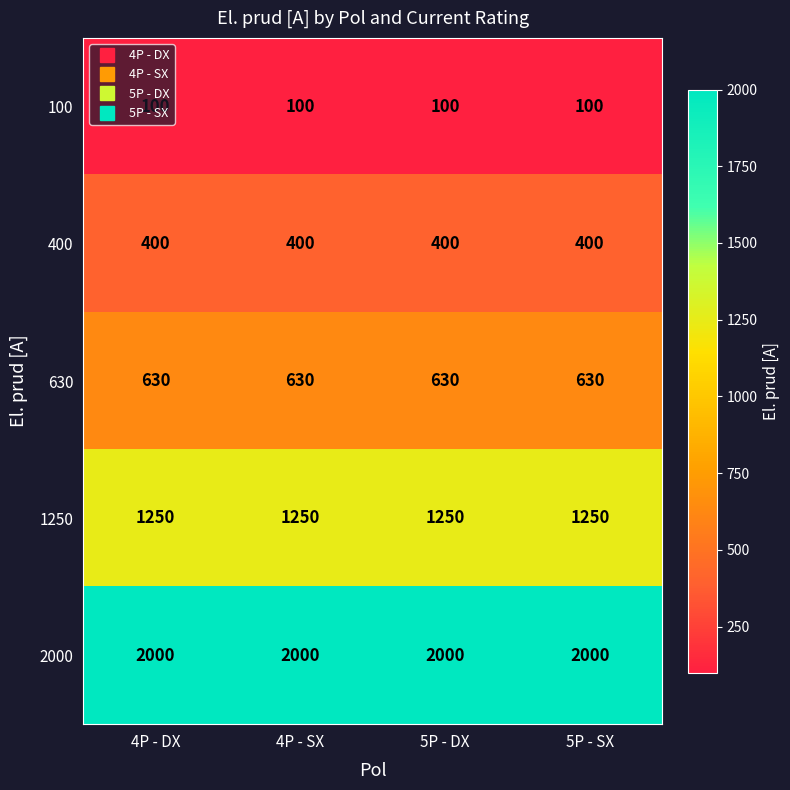

What is the greatest value displayed?

2000